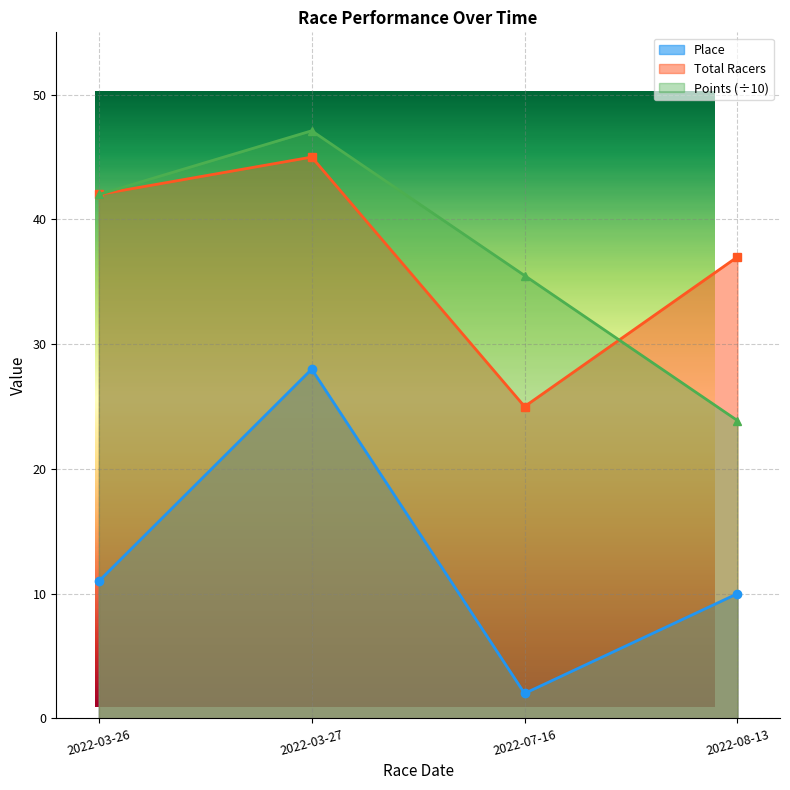

Reading left to right, transcribe all the data shown in this chart.

Place: 11.0	28.0	2.0	10.0
Total Racers: 42.0	45.0	25.0	37.0
Points: 42.0	47.1	35.5	23.9